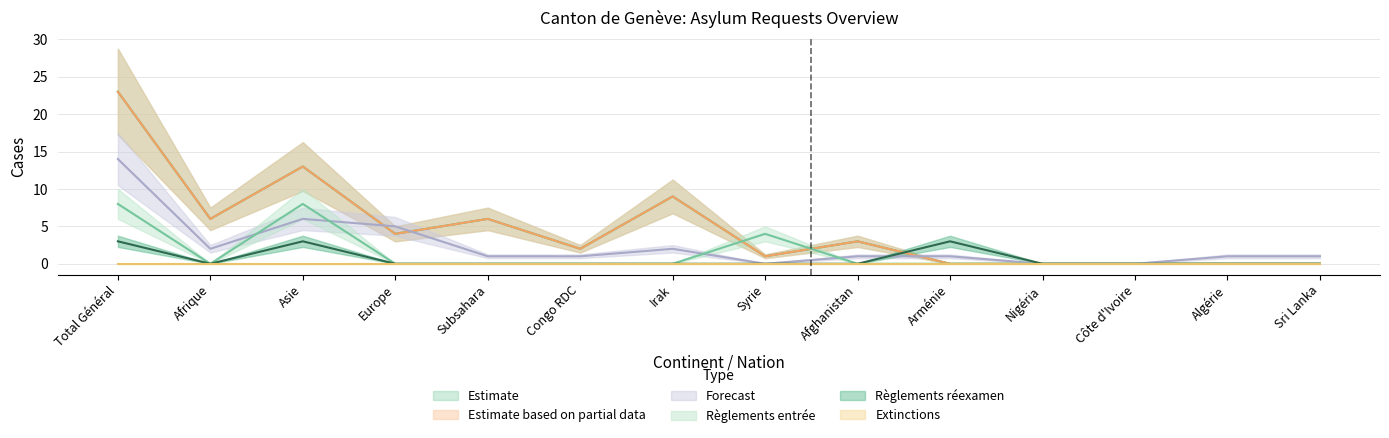

Does the chart have visible grid lines?

Yes